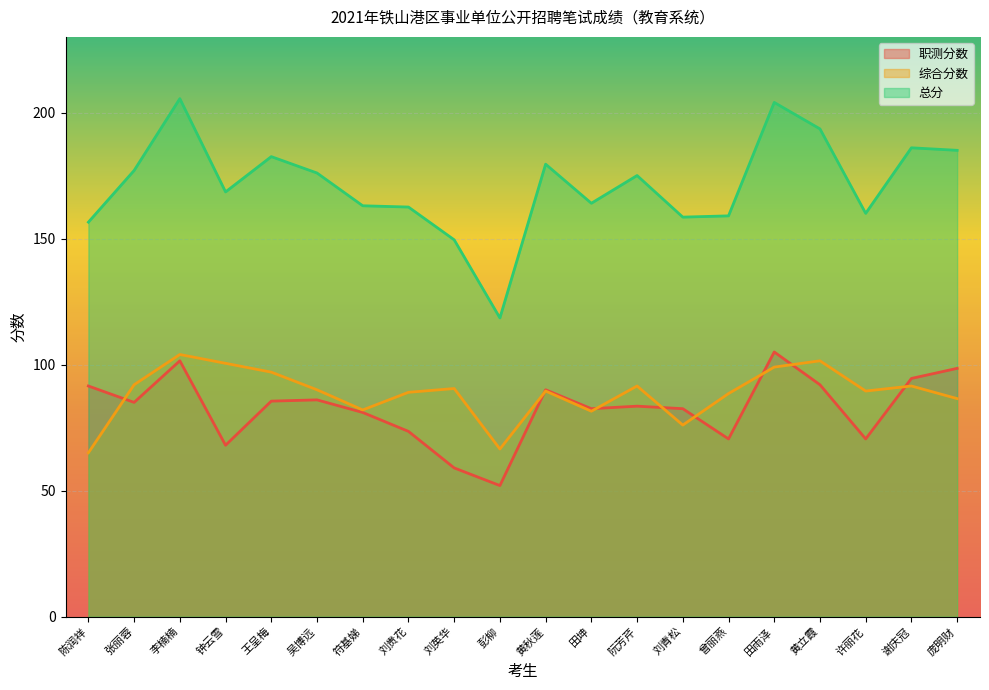

Count the number of categories in the chart.

20